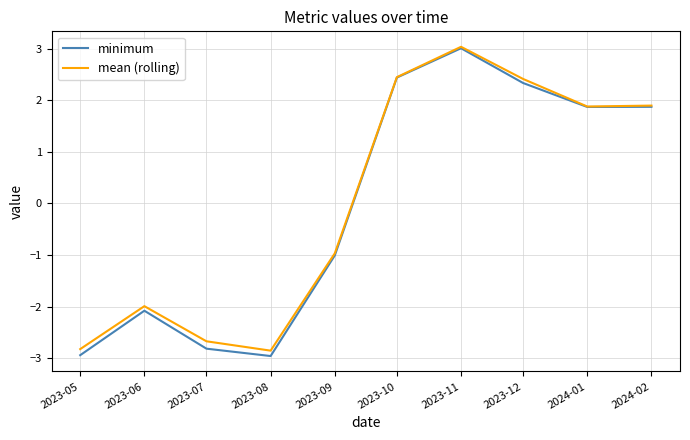

At which label is mean (rolling) closest to 0?

2023-09